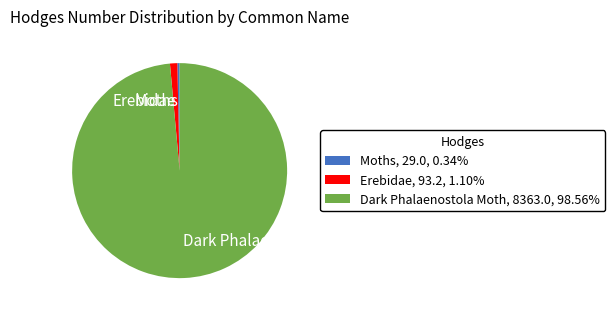

Approximately how many times larger is the value at Dark Phalaenostola Moth compared to Erebidae?

89.7